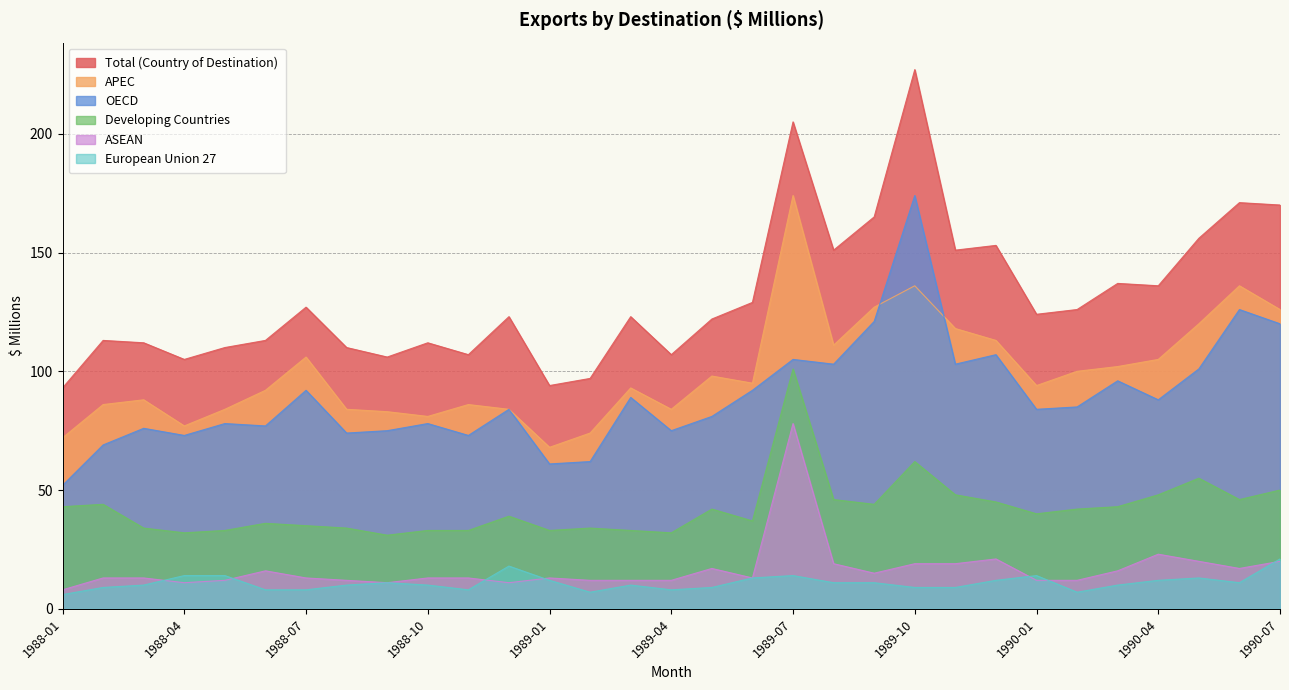

What are all the series names shown in the legend?

Total (Country of Destination), APEC, OECD, Developing Countries, ASEAN, European Union 27